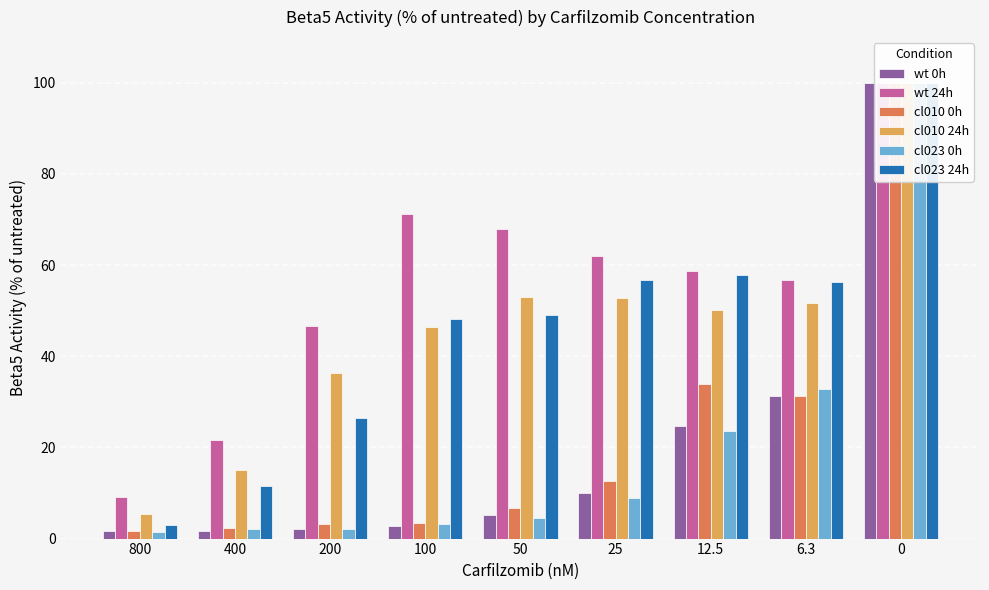

How many bars are there in each group?

6